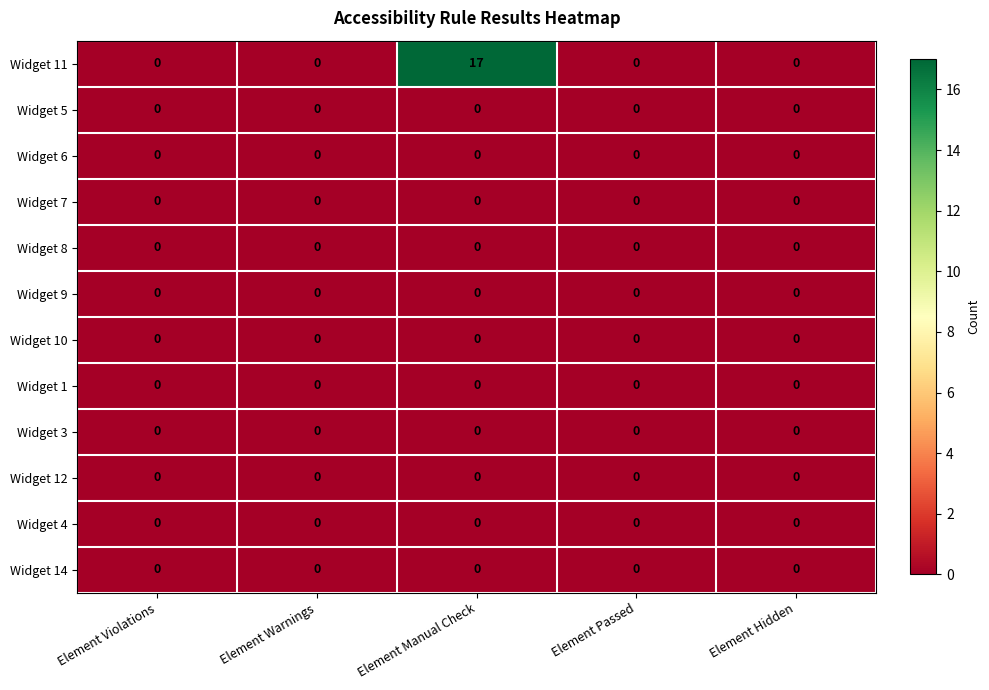

What is the difference between the highest and lowest values at Element Manual Check?

17